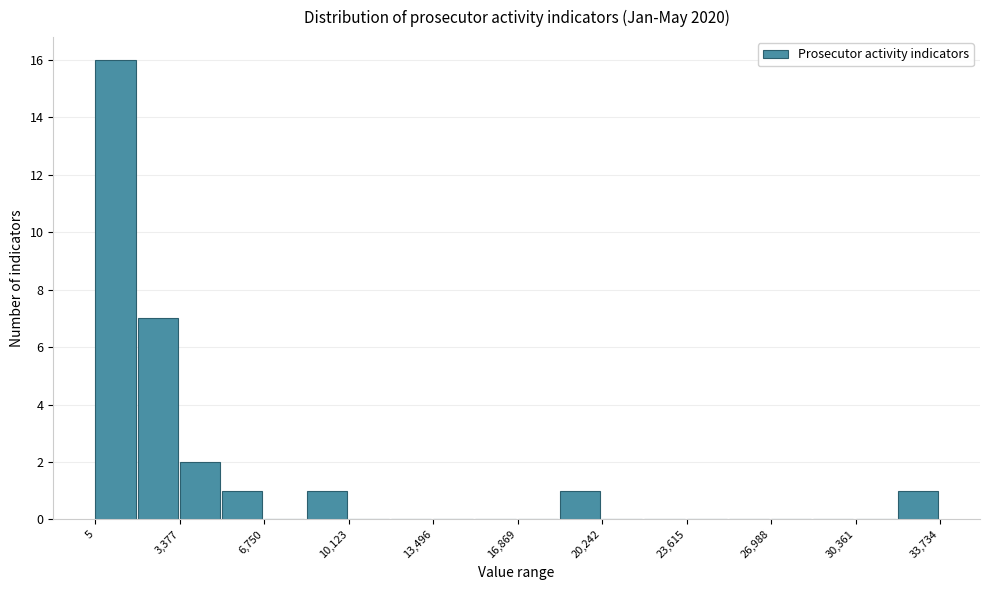

Around what value on the x-axis is the tallest bar? Give the approximate position of its centre, as read against the axis.

1000